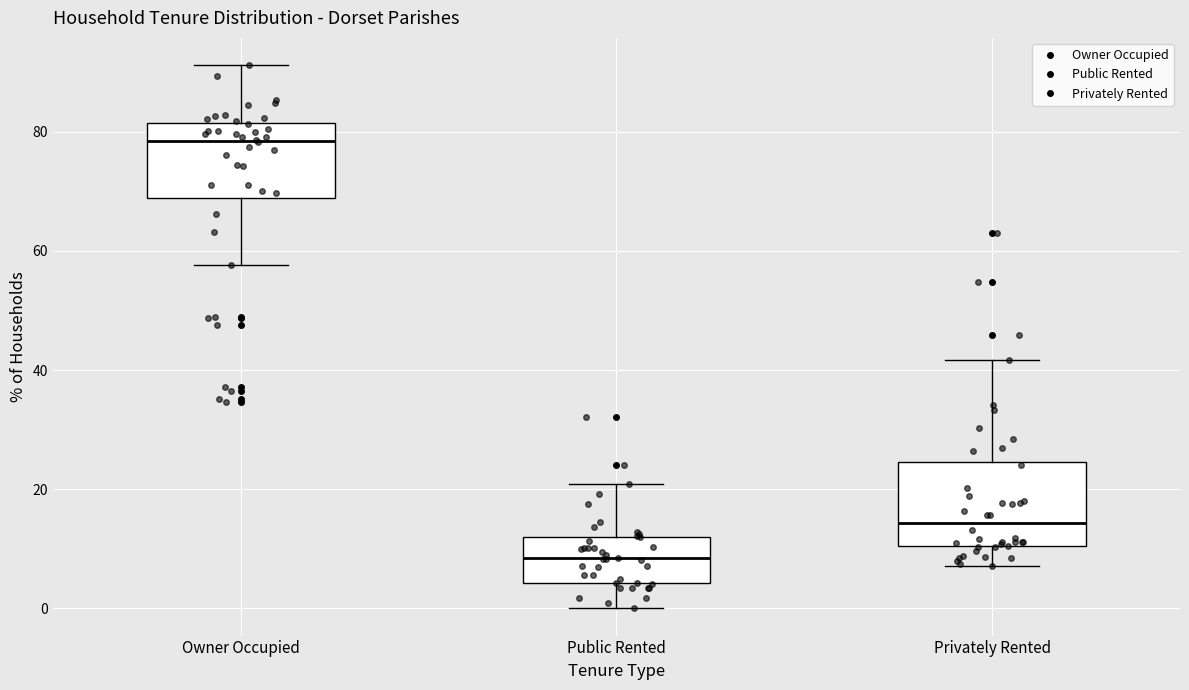

Reading left to right, transcribe this box plot: for each box, give where its median line is, the range the box spans, and where its two whiskers end, as read against the y-axis. The values are not printed on the chart, so give them approximately, as read against the axis.

Owner Occupied: median 78, box 68 to 82, whiskers 58 to 92
Public Rented: median 8, box 4 to 12, whiskers 0 to 20
Privately Rented: median 14, box 10 to 24, whiskers 8 to 42